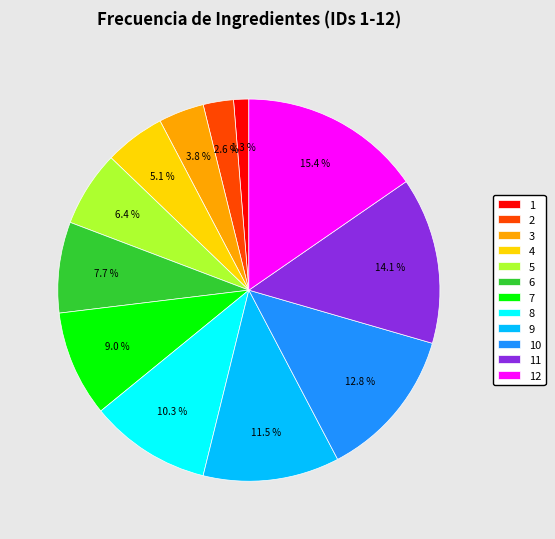

What is the largest slice in the pie chart?

12